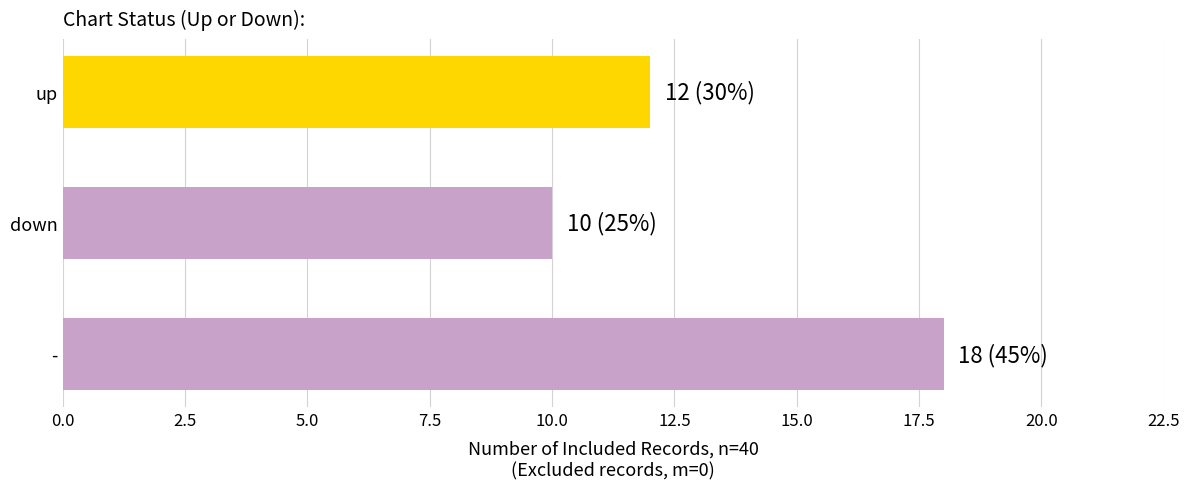

Reading bottom to top, extract all data points from this chart.

18	10	12